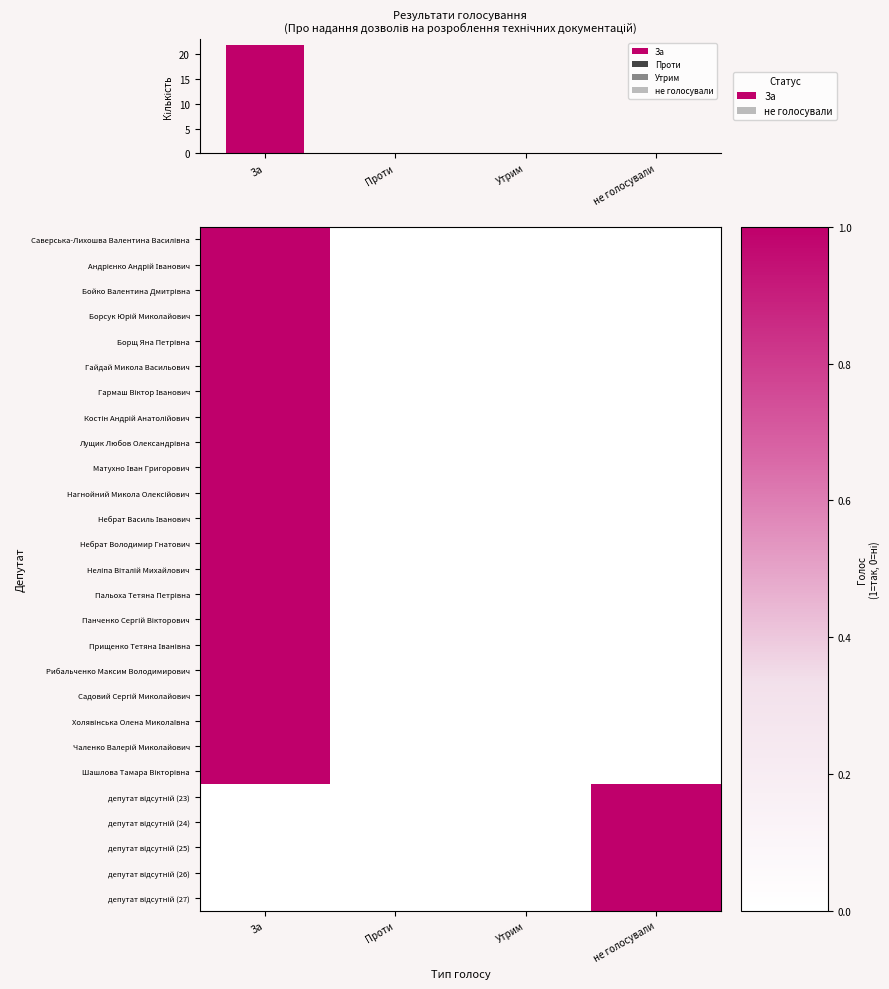

The value of Саверська-Лихошва Валентина Василівна at За is 1. True or false?

True